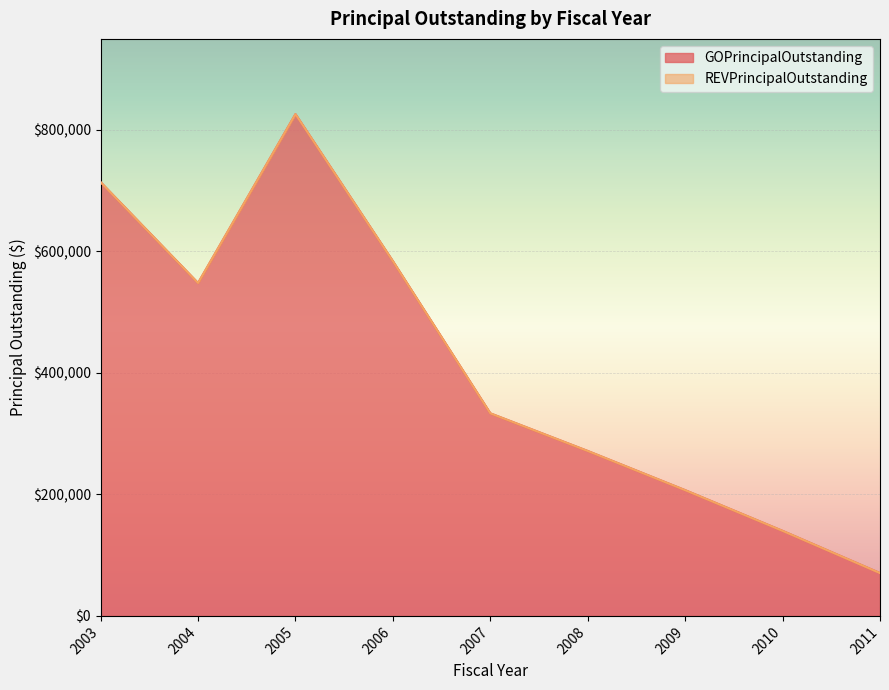

What is the change in value from 2005 to 2009?

-619000